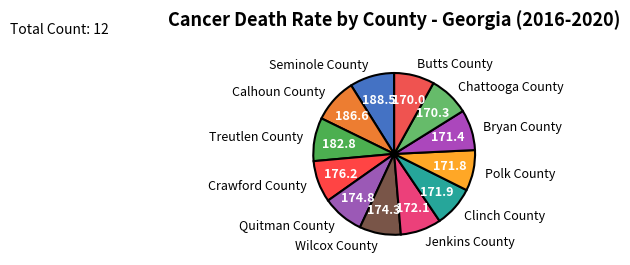

Approximately how many times larger is the value at Jenkins County compared to Wilcox County?

1.0